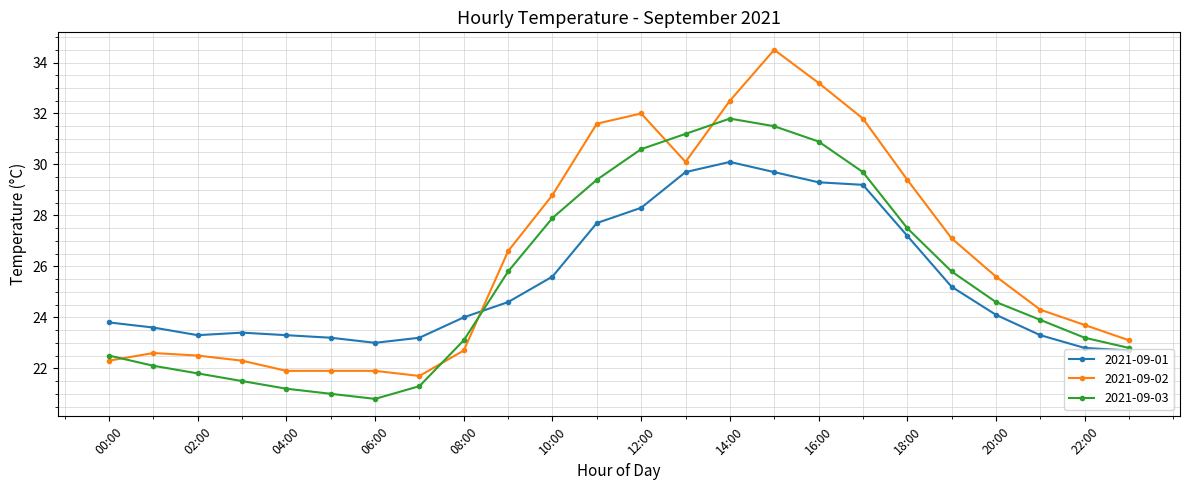

What is the value of the 2021-09-01 point at the 18th from the left?

29.2